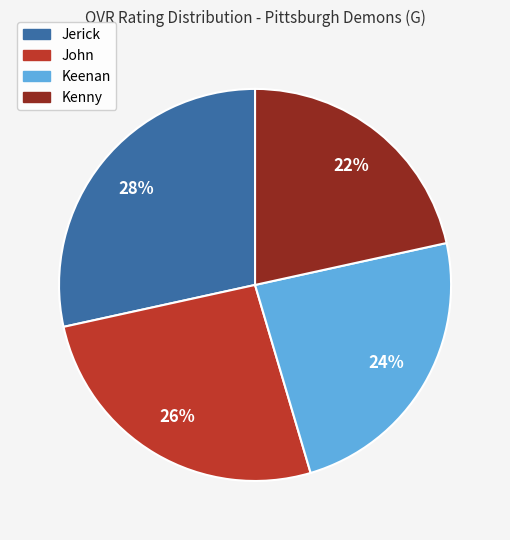

Is it true that Kenny is 36% of the pie?

False